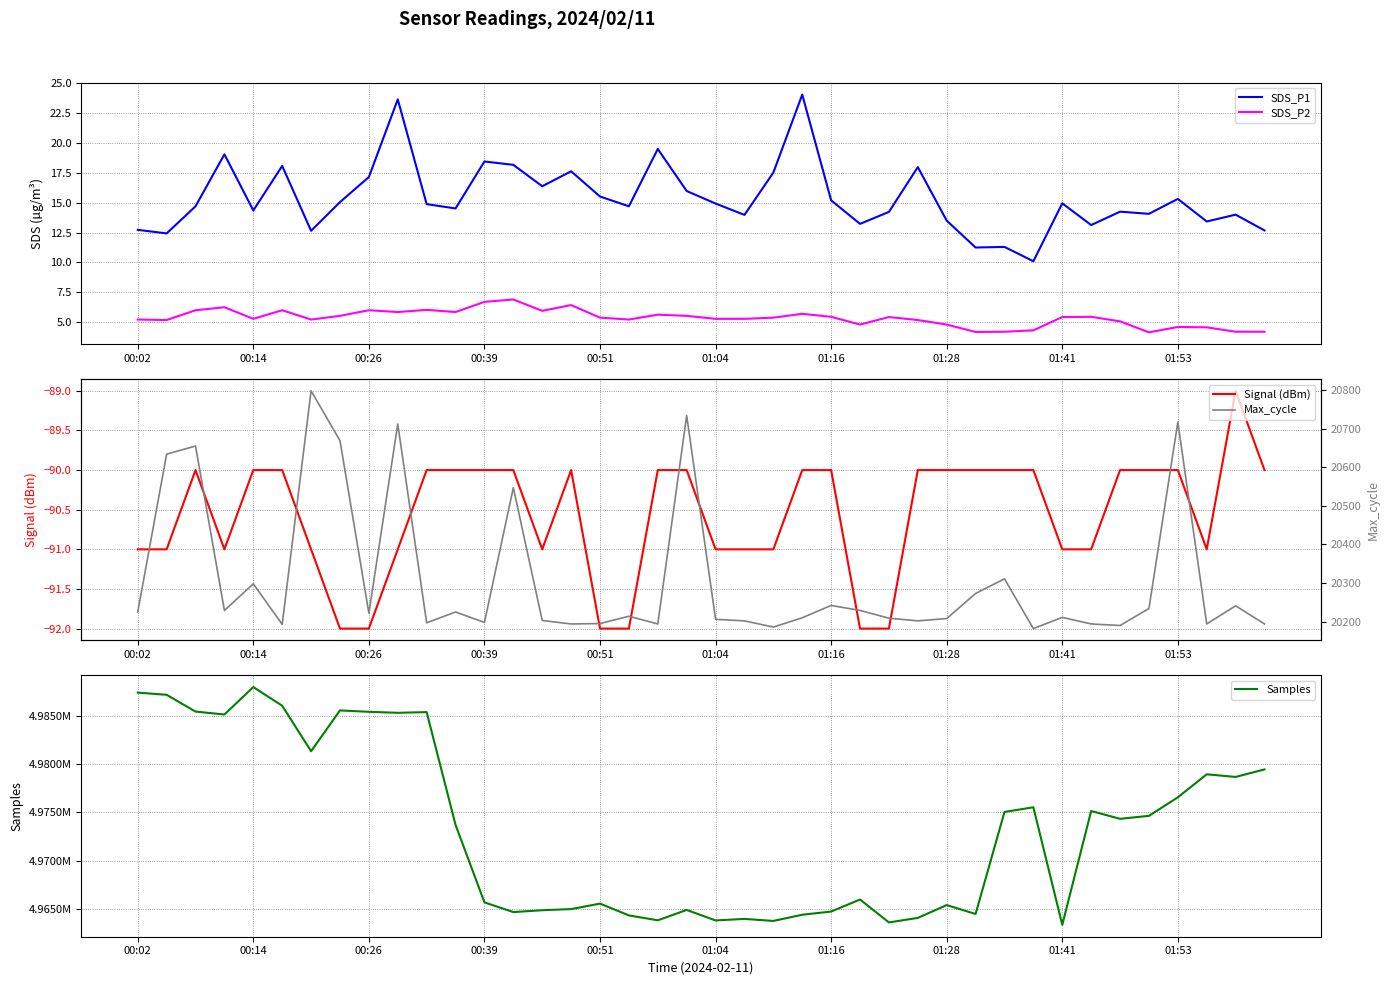

What is the highest value of the SDS_P2 series?

6.9